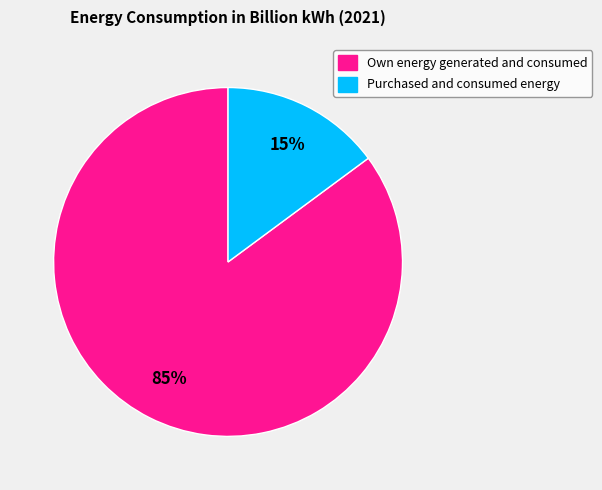

Rank the categories by value from highest to lowest.

Own energy generated and consumed, Purchased and consumed energy